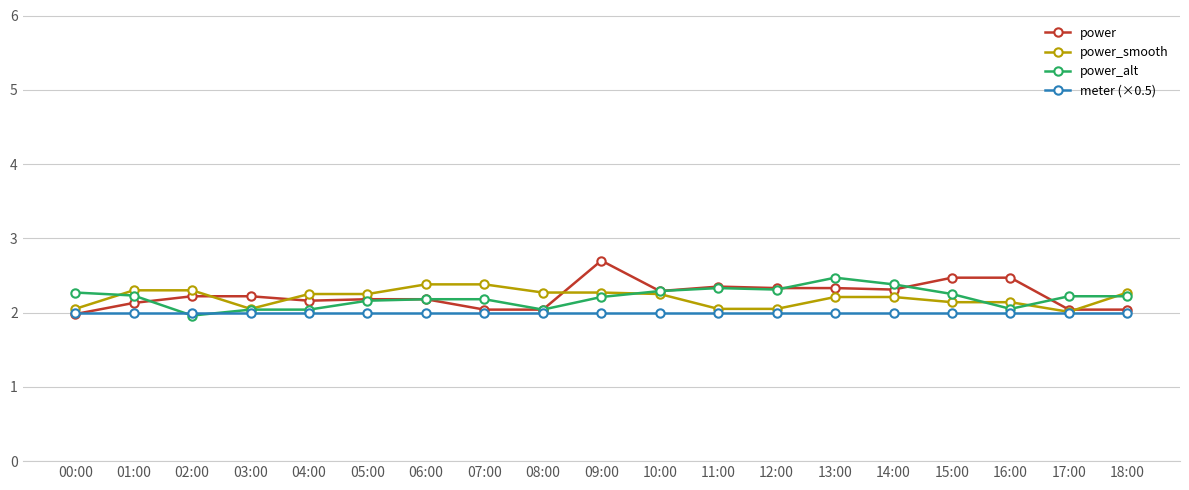

What is the minimum value shown in the chart?

2.0